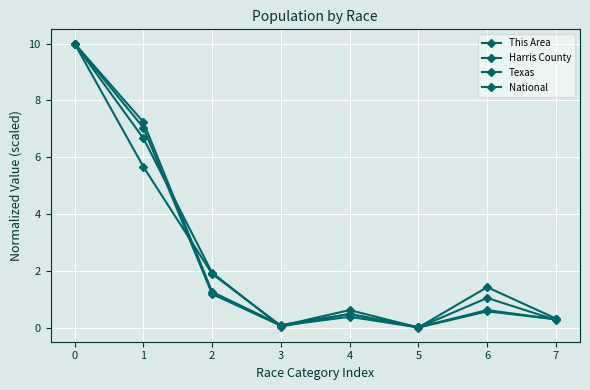

How many times do This Area and Harris County cross each other?

1